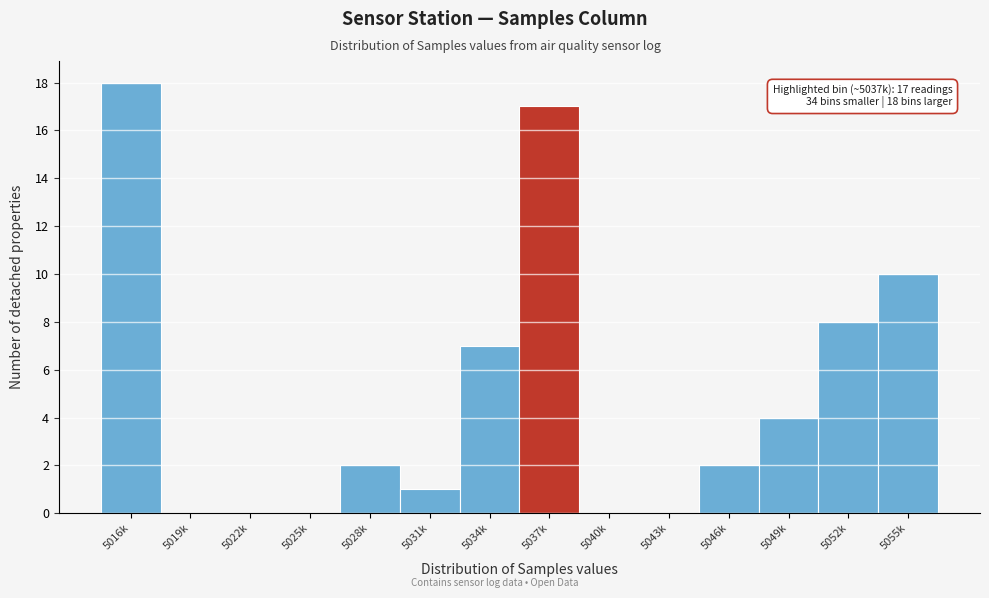

Reading right to left, extract all data points from this chart.

5055k=10	5052k=8	5049k=4	5046k=2	5043k=0	5040k=0	5037k=17	5034k=7	5031k=1	5028k=2	5025k=0	5022k=0	5019k=0	5016k=18